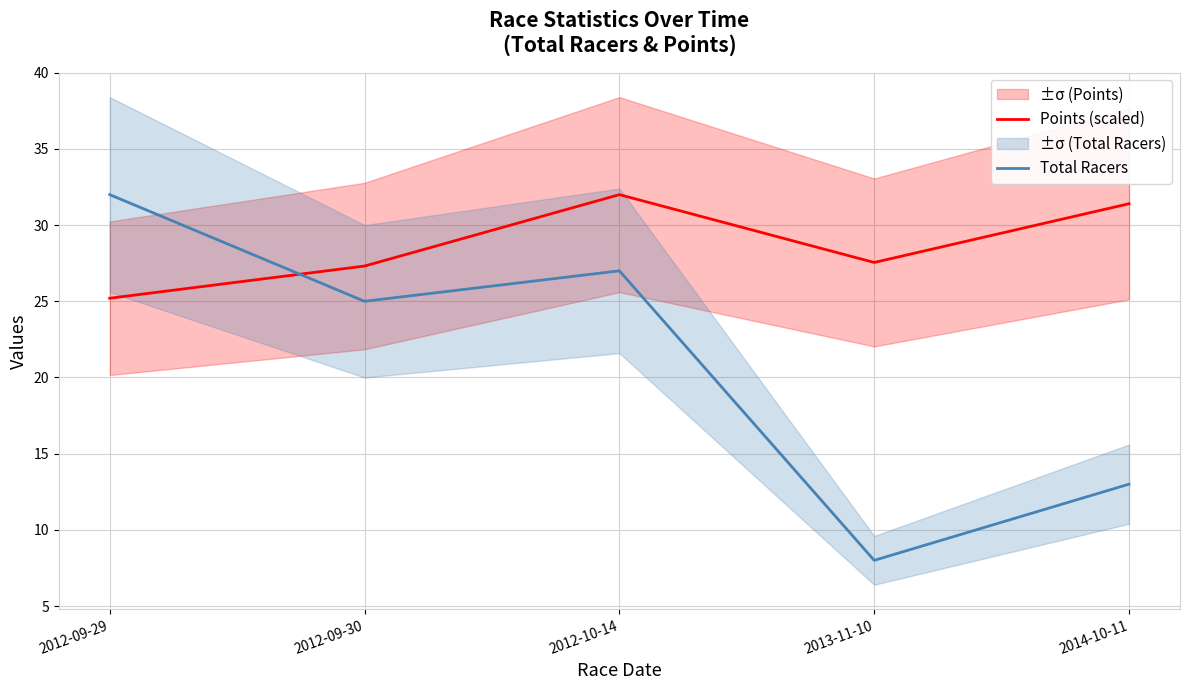

What is the difference between the Total Racers values at 2012-09-30 and 2013-11-10?

17.0